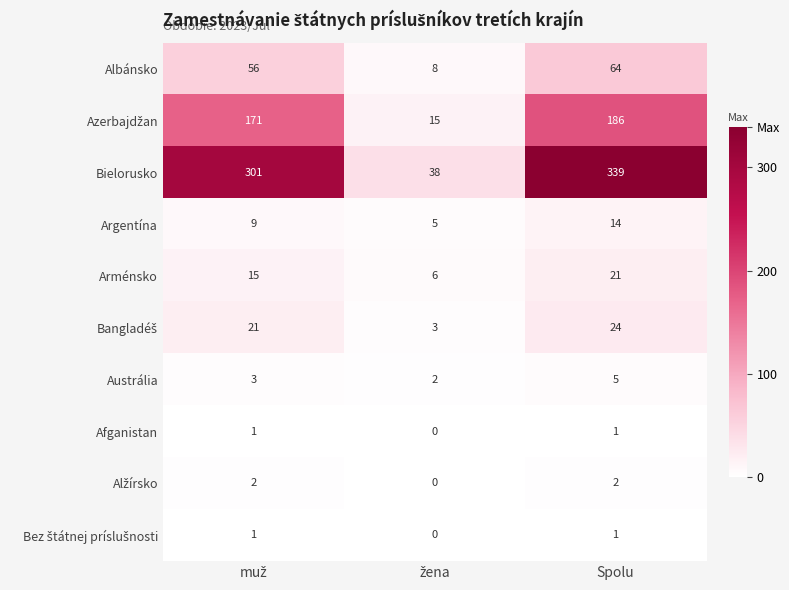

Which series has the largest total across all categories?

Bielorusko